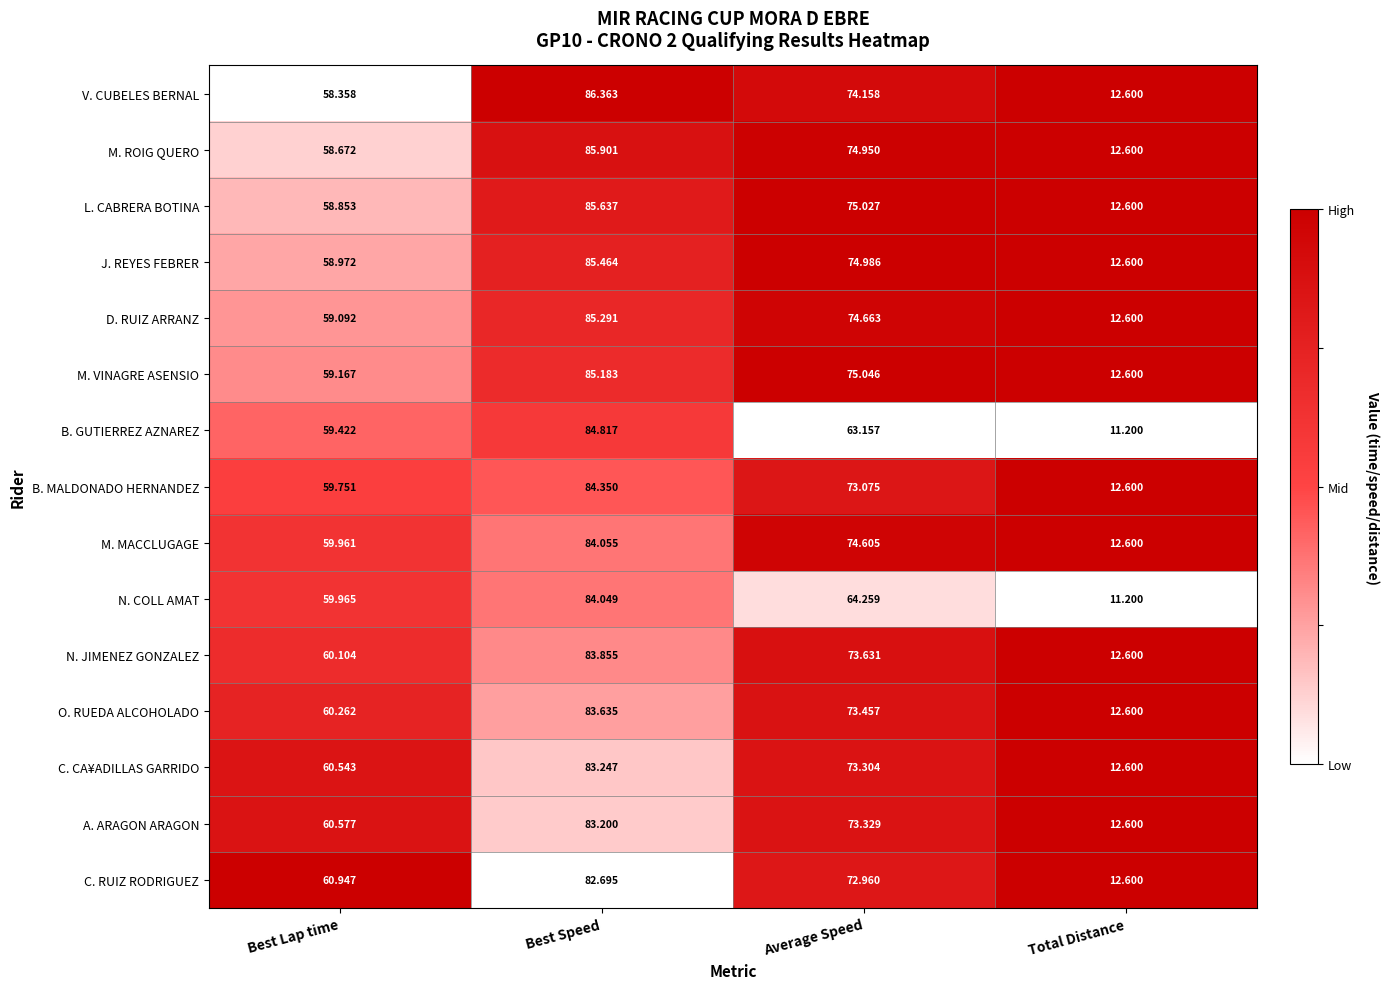

At which label is A. ARAGON ARAGON closest to 47?

Best Lap time